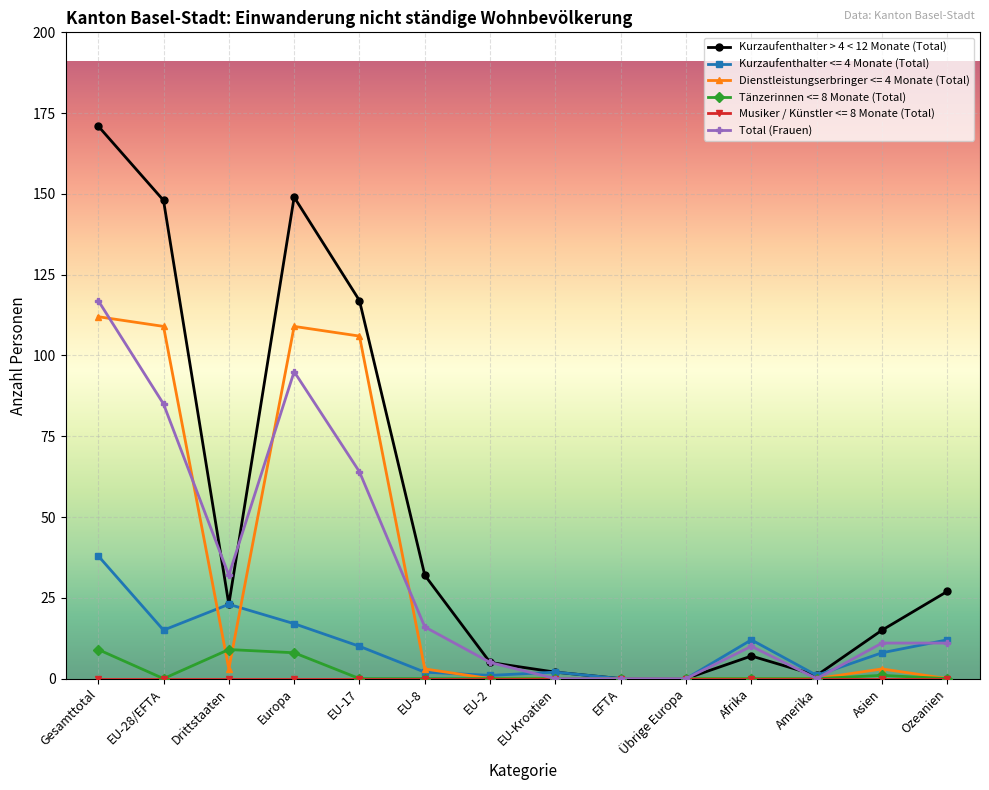

How many lines are shown in the chart?

6